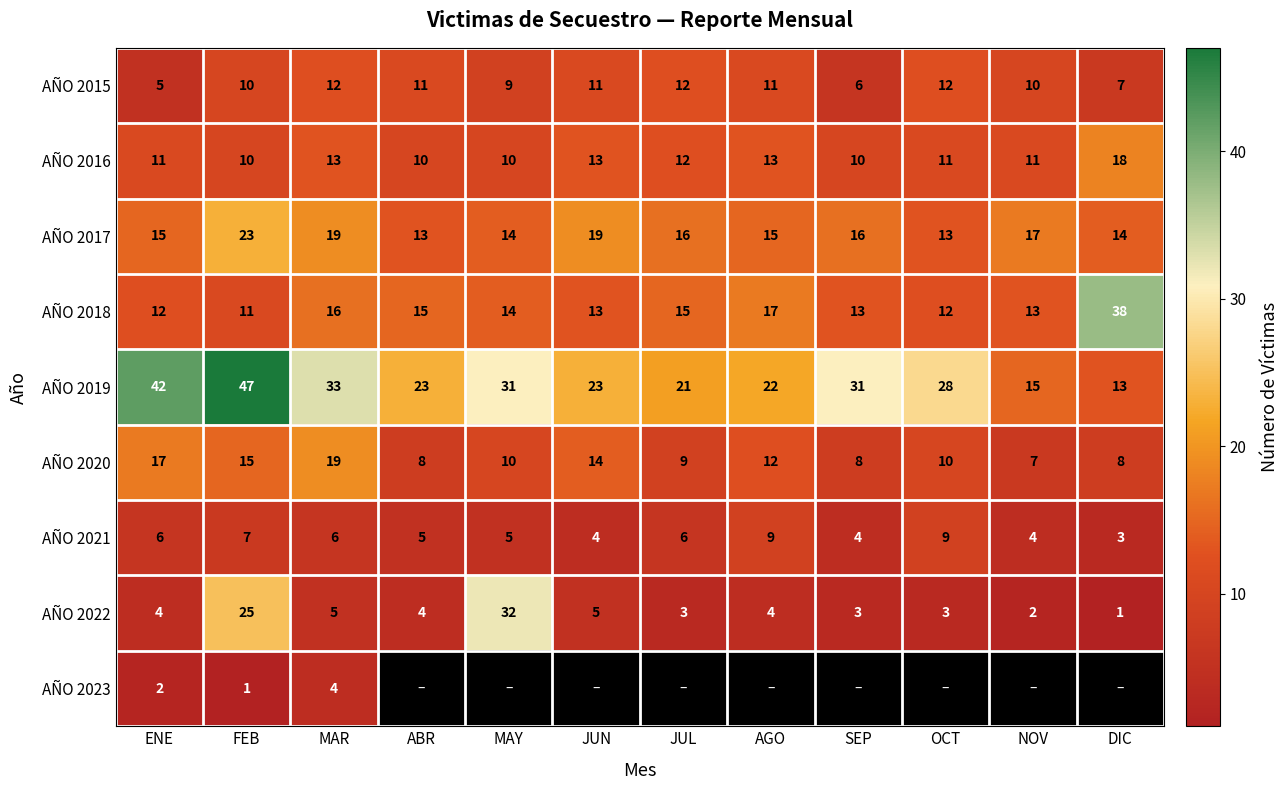

At which label does AÑO 2020 first exceed 10?

ENE